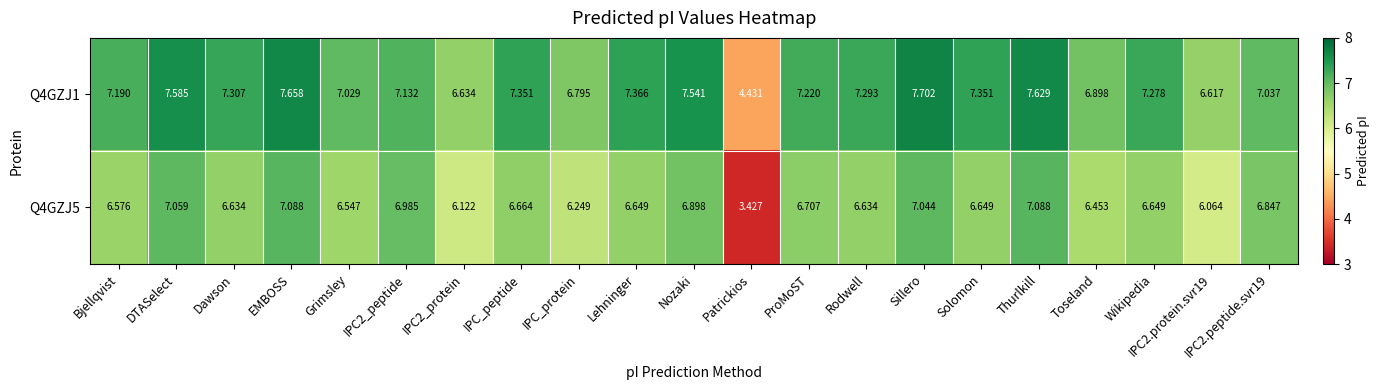

At which category does the chart reach its minimum across all series?

Patrickios